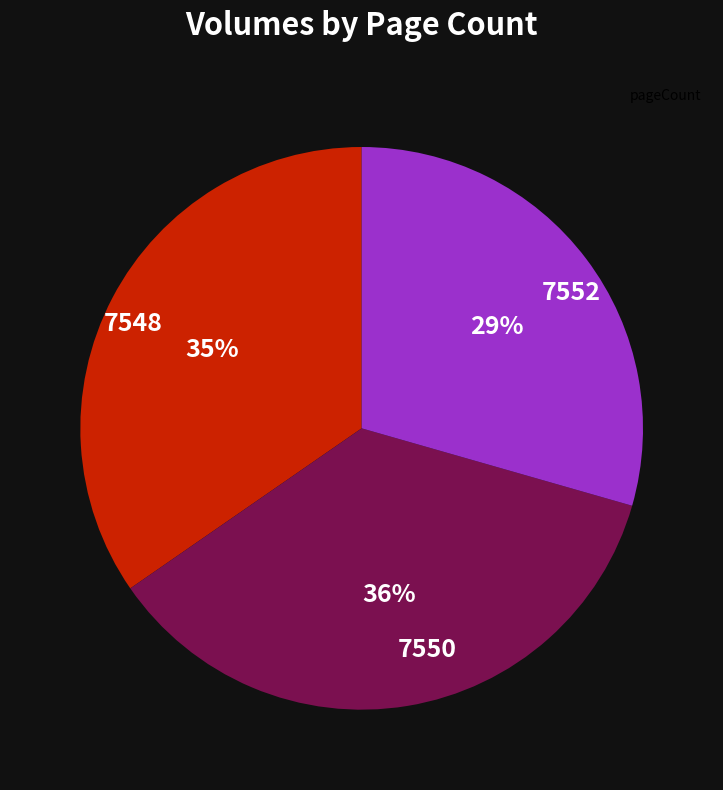

To the nearest percent, what is the average slice percentage?

33%